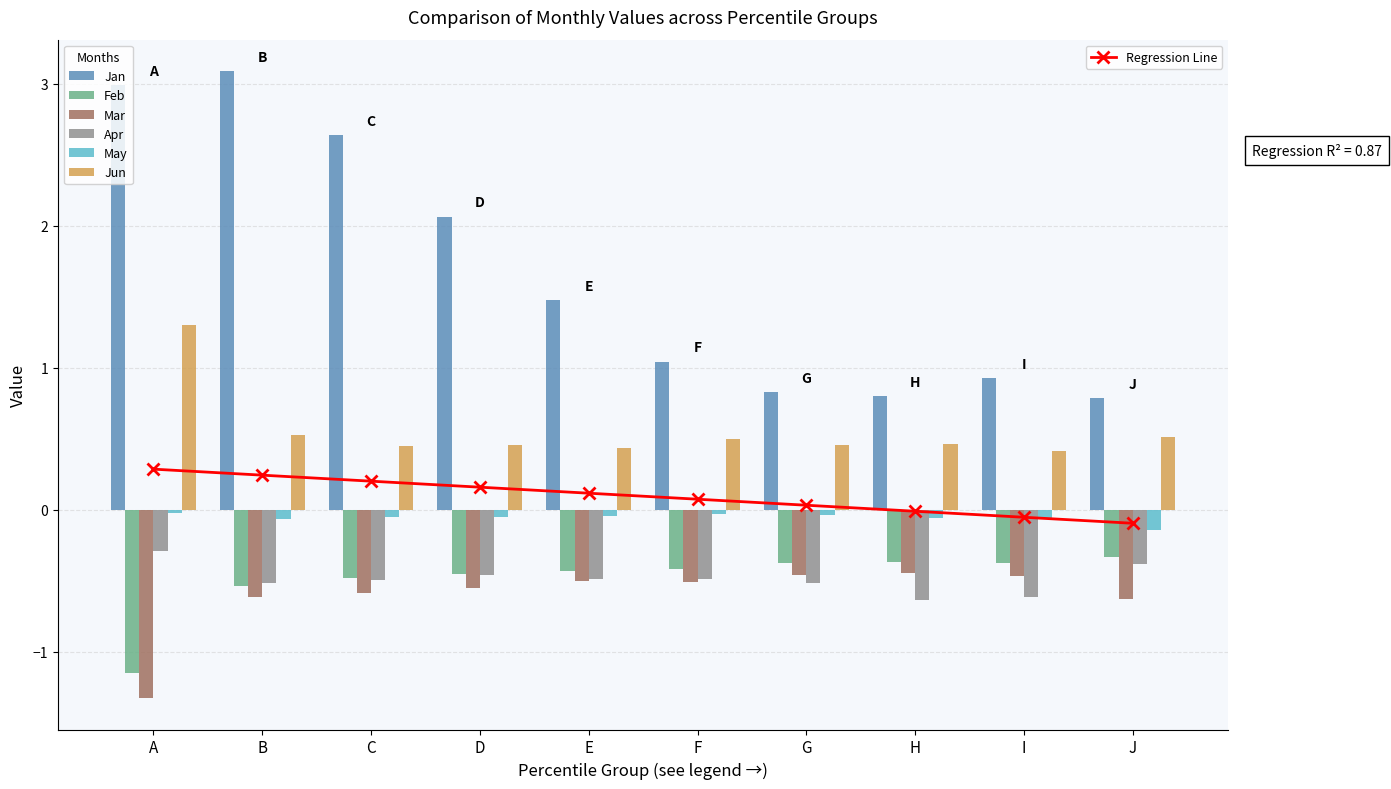

How many bars are there in each group?

6